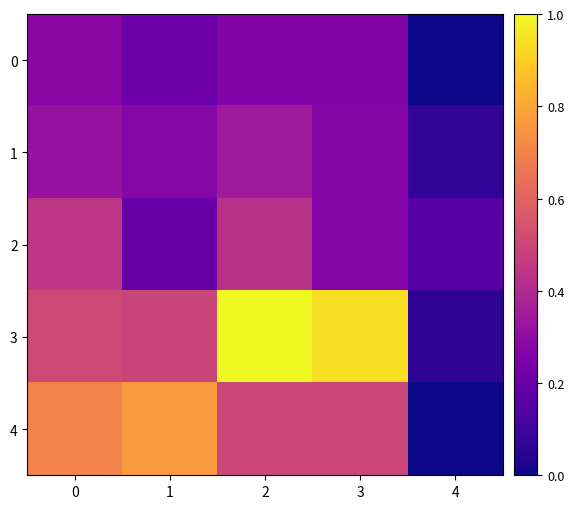

Reading left to right, extract all data points from this chart.

0: 0=0.3	1=0.2	2=0.3	3=0.3	4=0.0
1: 0=0.3	1=0.3	2=0.3	3=0.3	4=0.1
2: 0=0.4	1=0.2	2=0.4	3=0.3	4=0.2
3: 0=0.5	1=0.5	2=1.0	3=0.9	4=0.1
4: 0=0.7	1=0.8	2=0.5	3=0.5	4=0.0